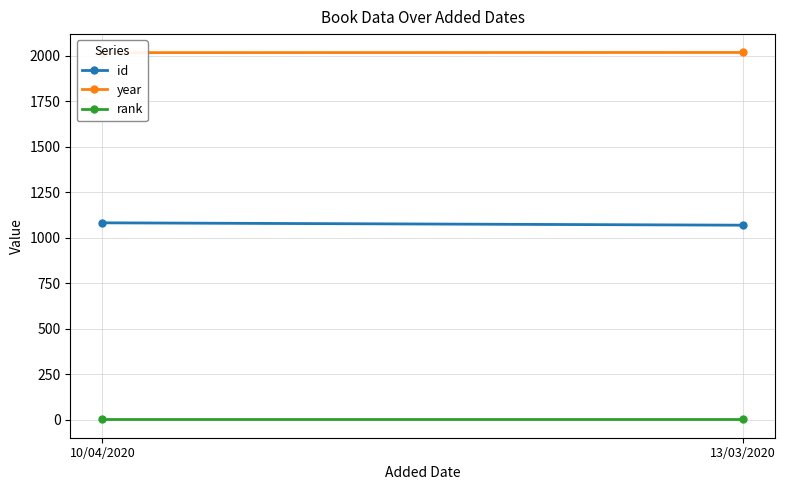

Reading left to right, transcribe all the data shown in this chart.

id: 10/04/2020=1082	13/03/2020=1069
year: 10/04/2020=2018	13/03/2020=2019
rank: 10/04/2020=1	13/03/2020=1